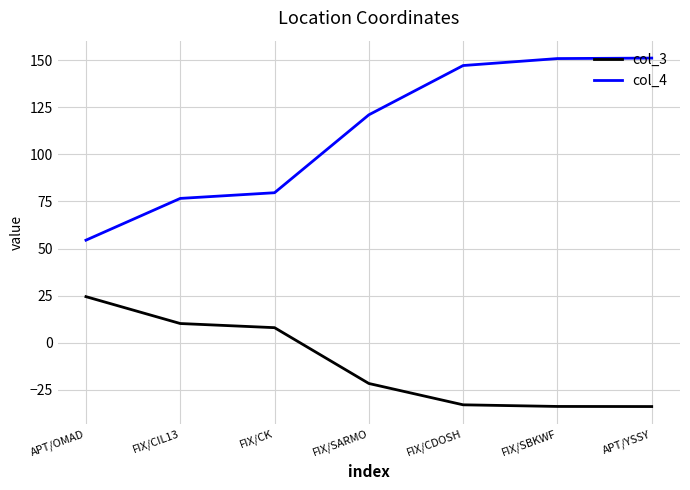

Rank the series by their average value, from lowest to highest.

col_3, col_4